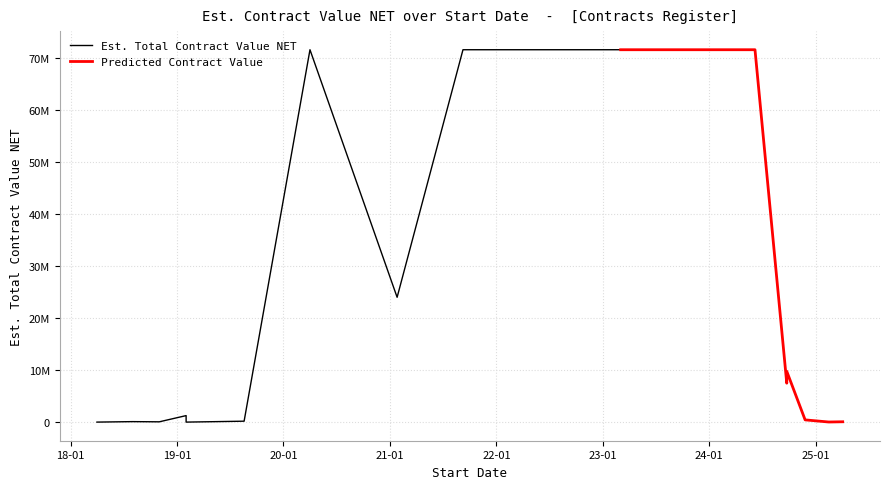

What is the label of the 19th point from the left?

2020-04-01